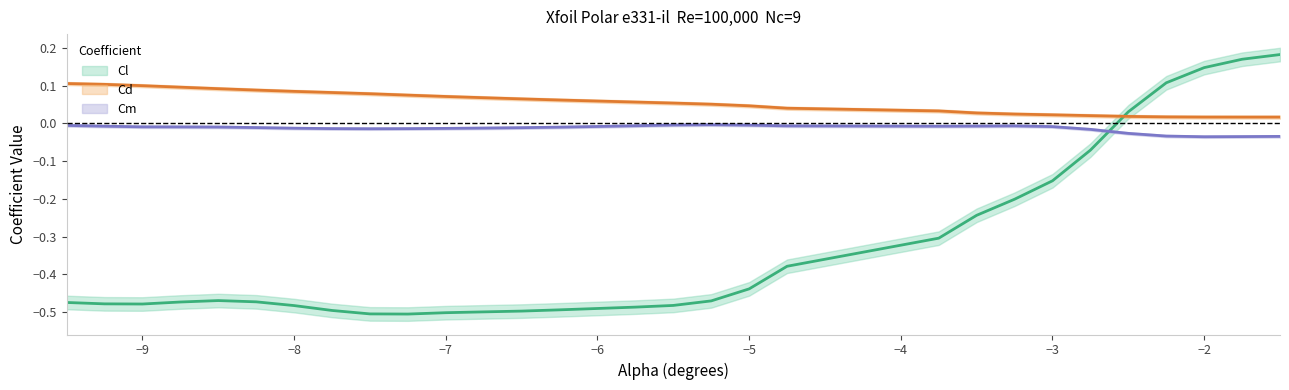

At how many categories does at least one series exceed 0?

30